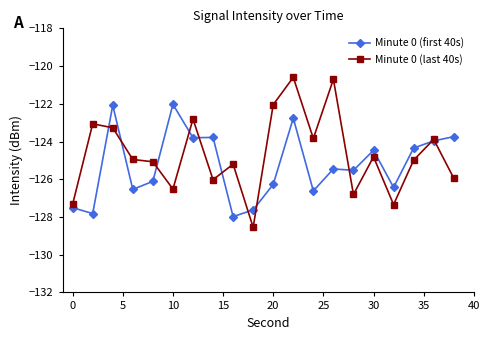

What is the difference between the maximum and second lowest values in the Minute 0 (last 40s) series?

6.7